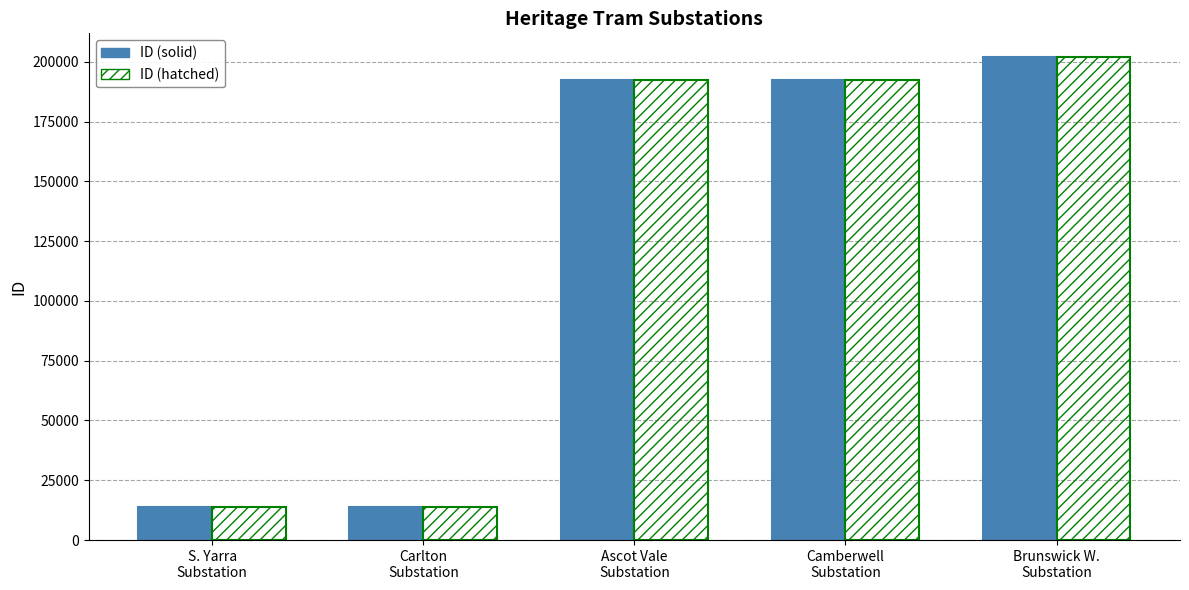

What is the difference between the second highest and minimum values in the ID (hatched) series?

178322